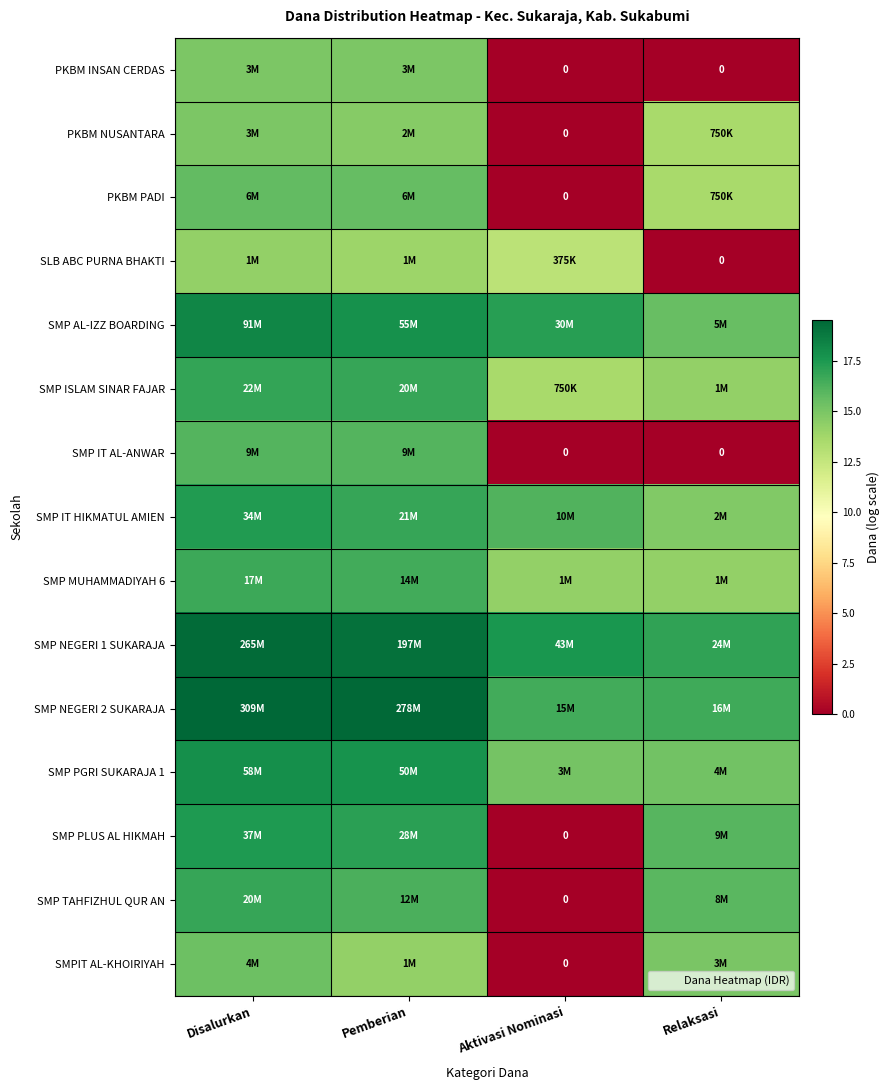

What is the difference between the highest and lowest values at Disalurkan?

5.3